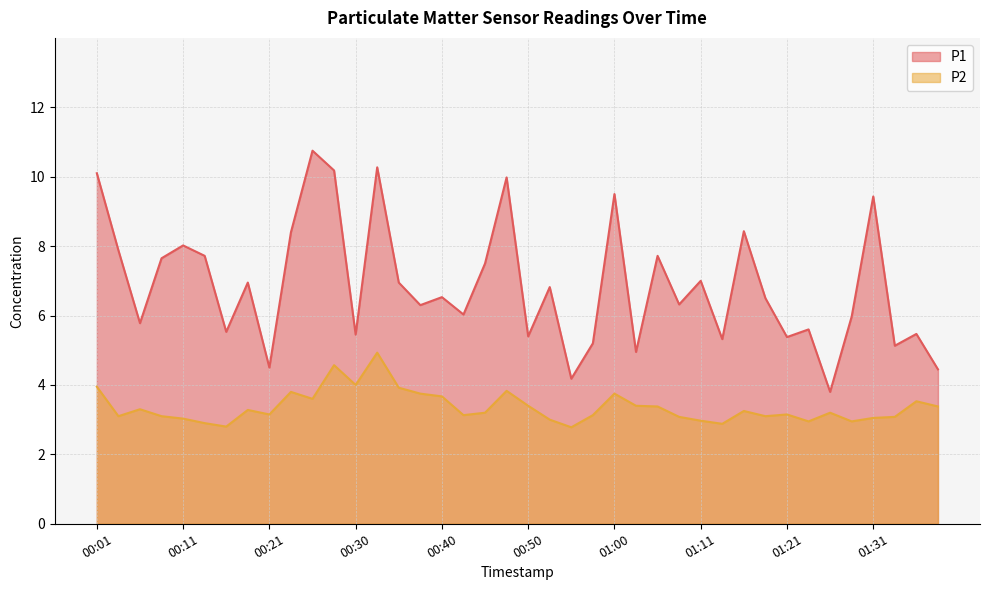

What is the difference between the maximum and minimum values in the P1 series?

7.0